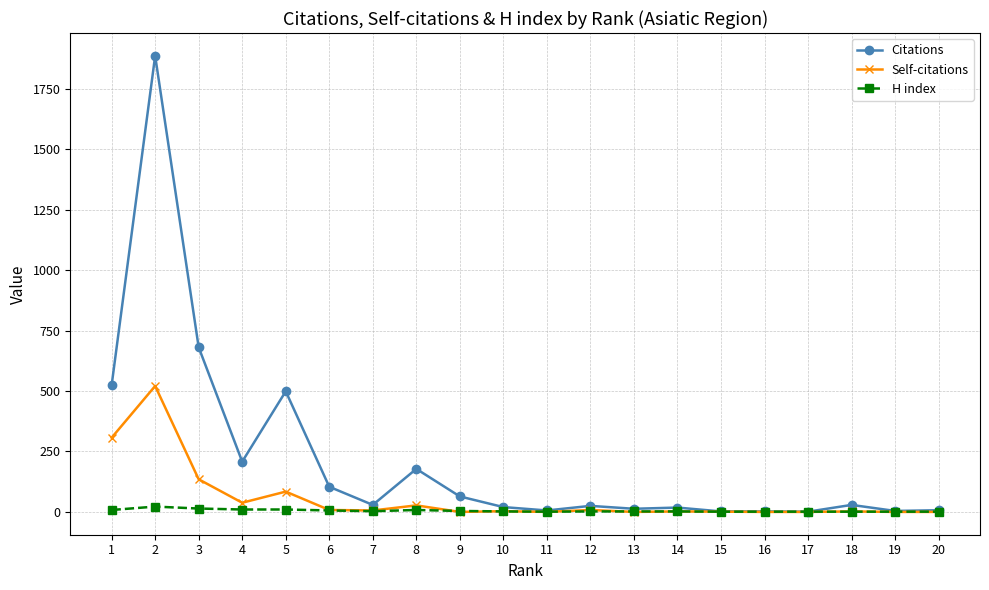

Rank the series by their maximum value, from highest to lowest.

Citations, Self-citations, H index